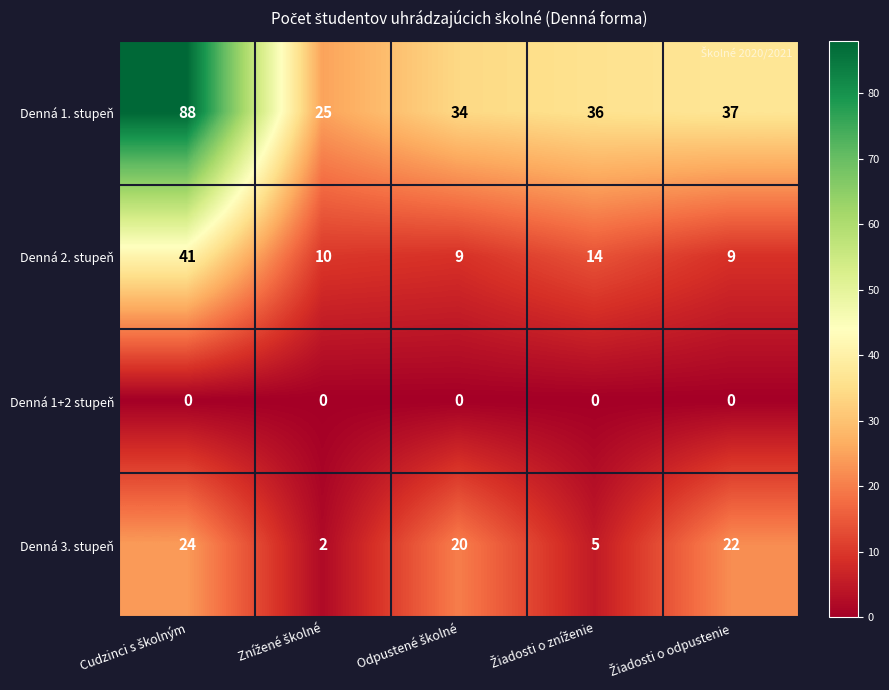

Rank the series by their maximum value, from lowest to highest.

Denná 1+2 stupeň, Denná 3. stupeň, Denná 2. stupeň, Denná 1. stupeň